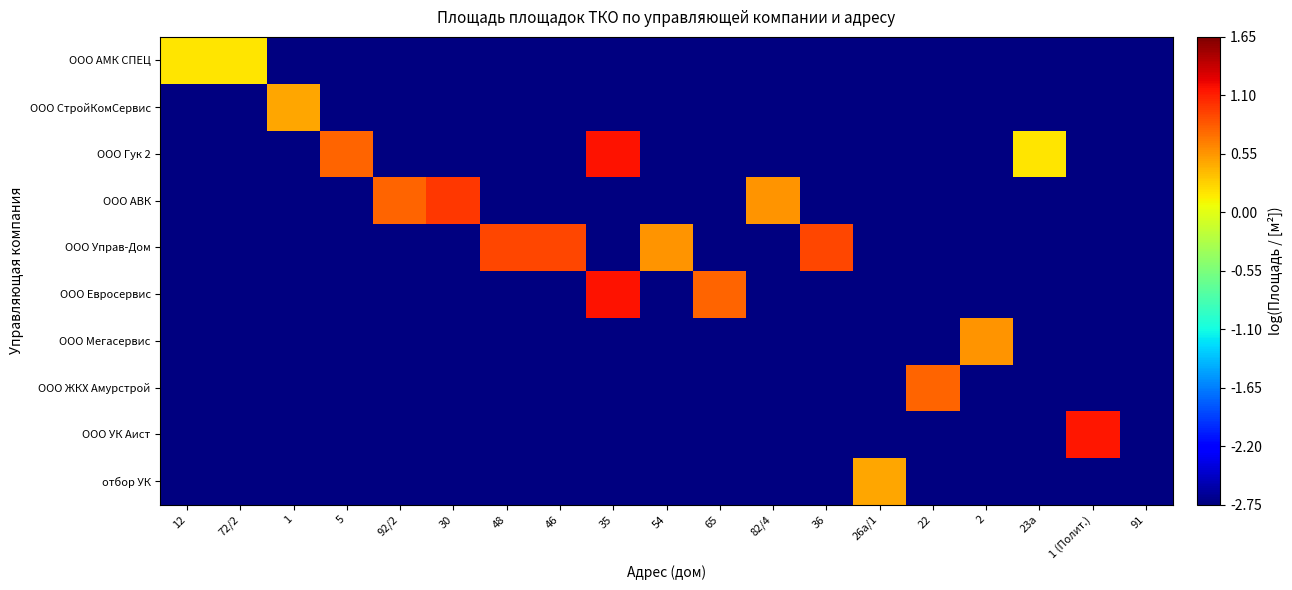

What is the maximum value shown in the chart?

1.2